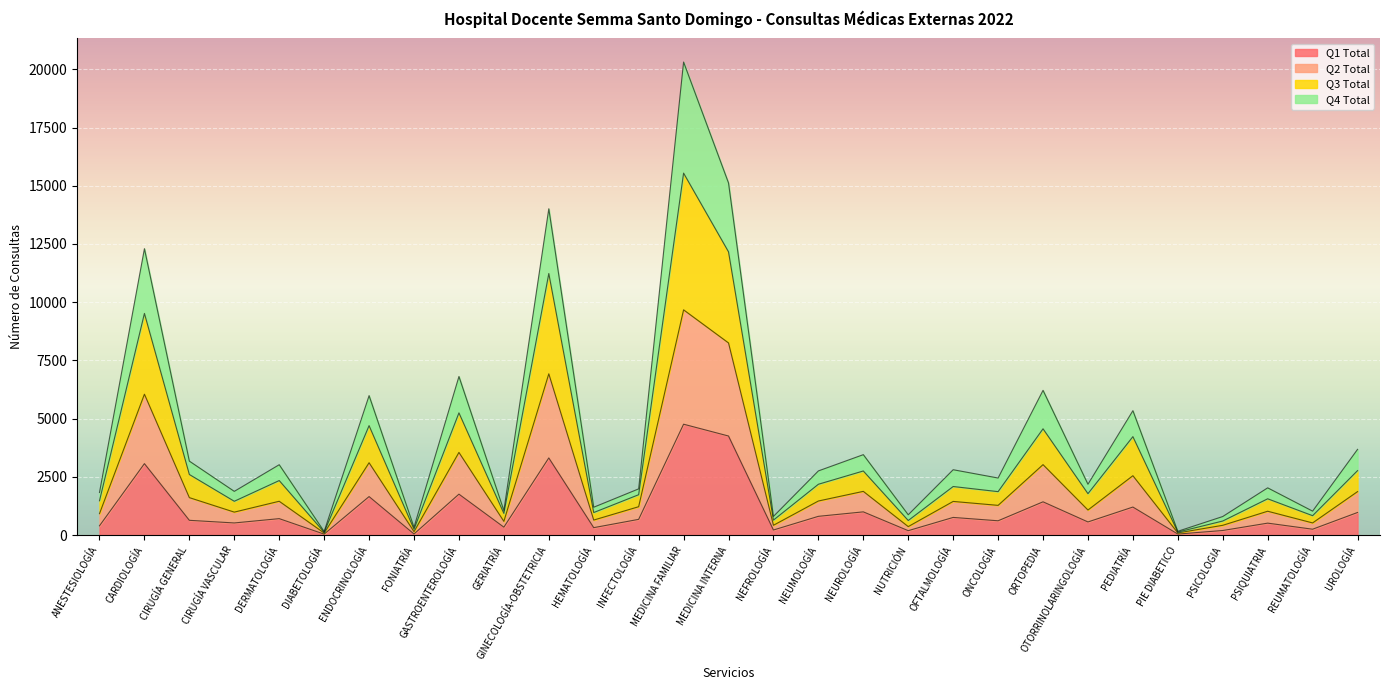

Which category has the lowest value in the Q2 Total series?

DIABETOLOGÍA